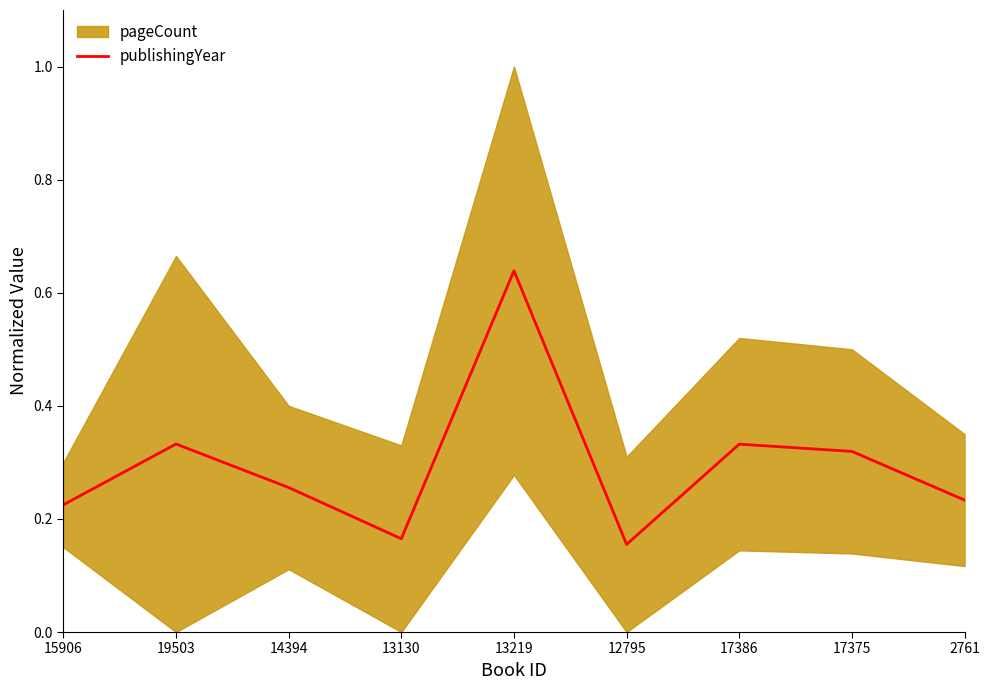

Reading left to right, list all the values displayed in this chart.

0.2	0.3	0.3	0.2	0.6	0.2	0.3	0.3	0.2